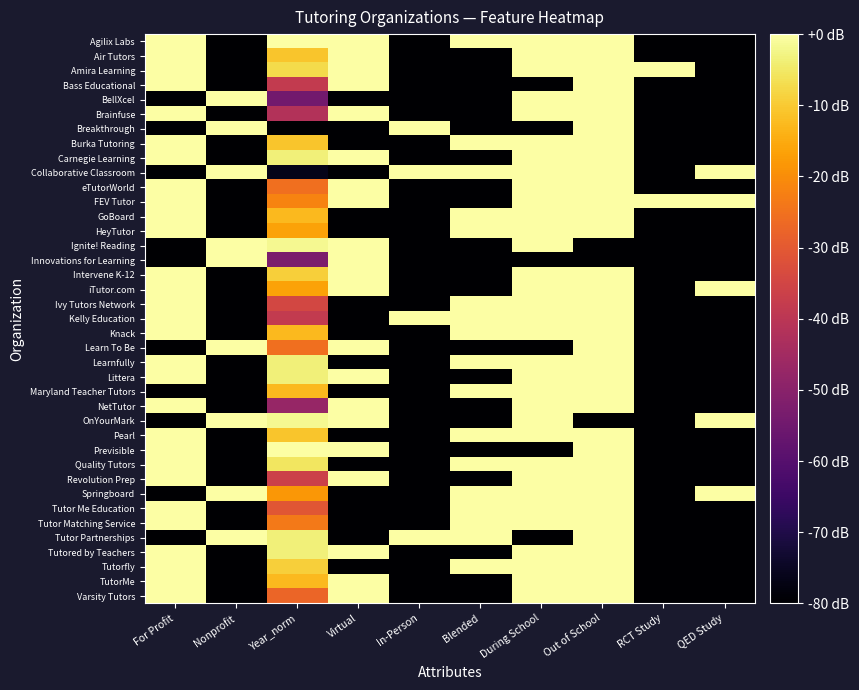

At which category does the chart reach its minimum across all series?

Nonprofit